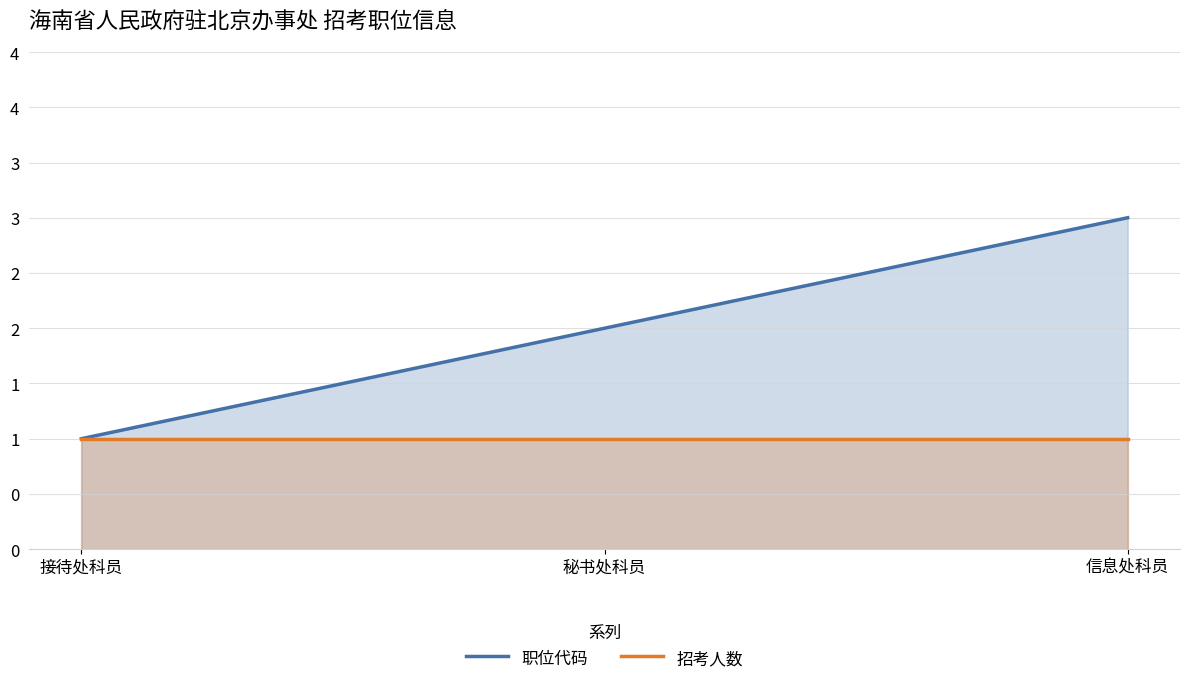

Which series has the widest spread of values?

职位代码